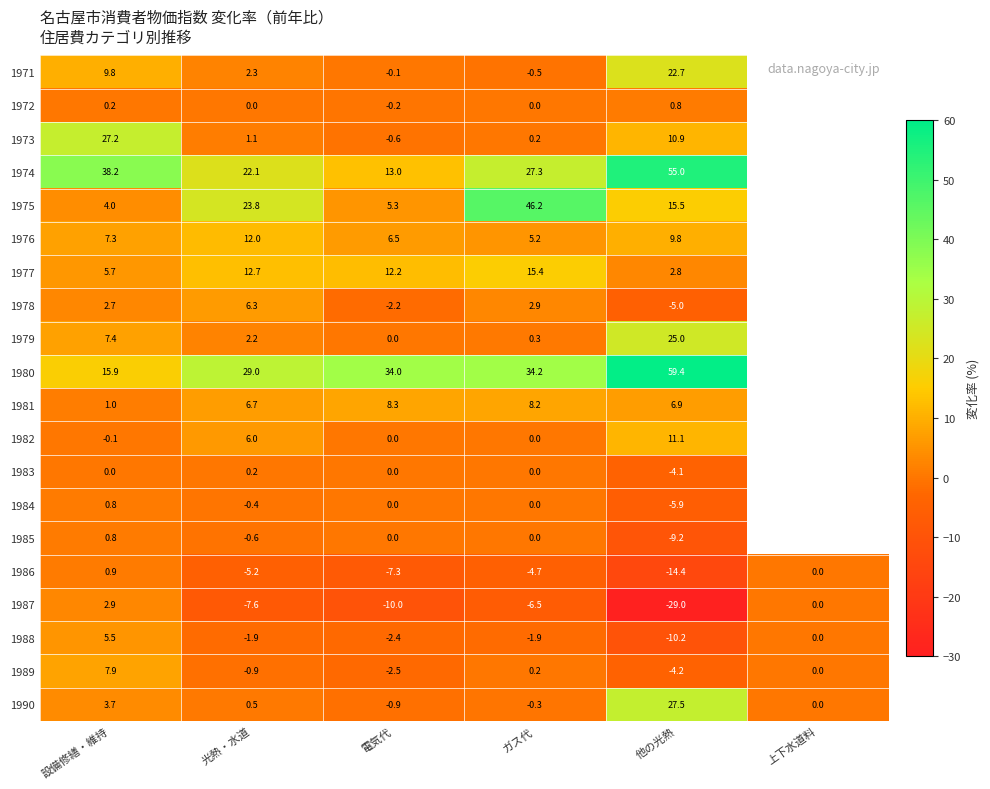

What is the spread (max minus min) of values at 電気代?

44.0